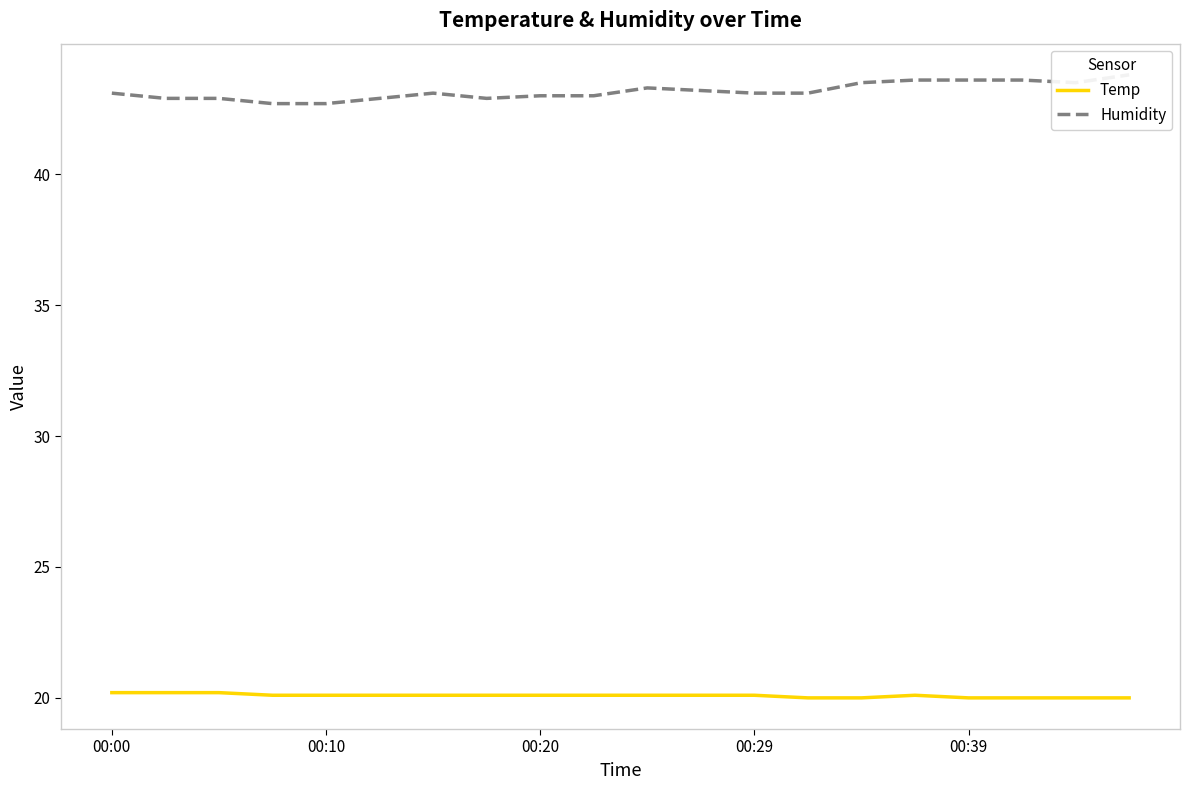

Is this an area chart (filled region under the line)?

No